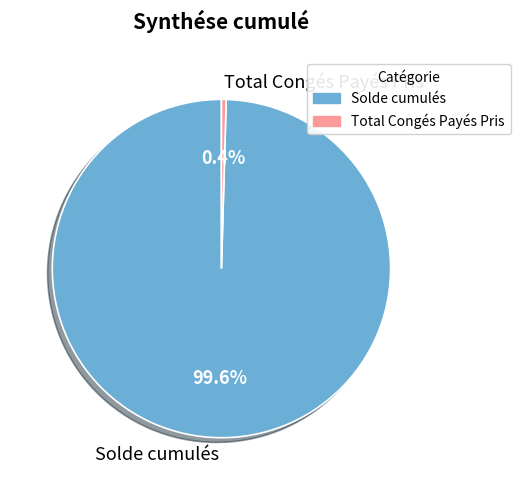

What percentage do Solde cumulés and Total Congés Payés Pris together represent?

100.0%